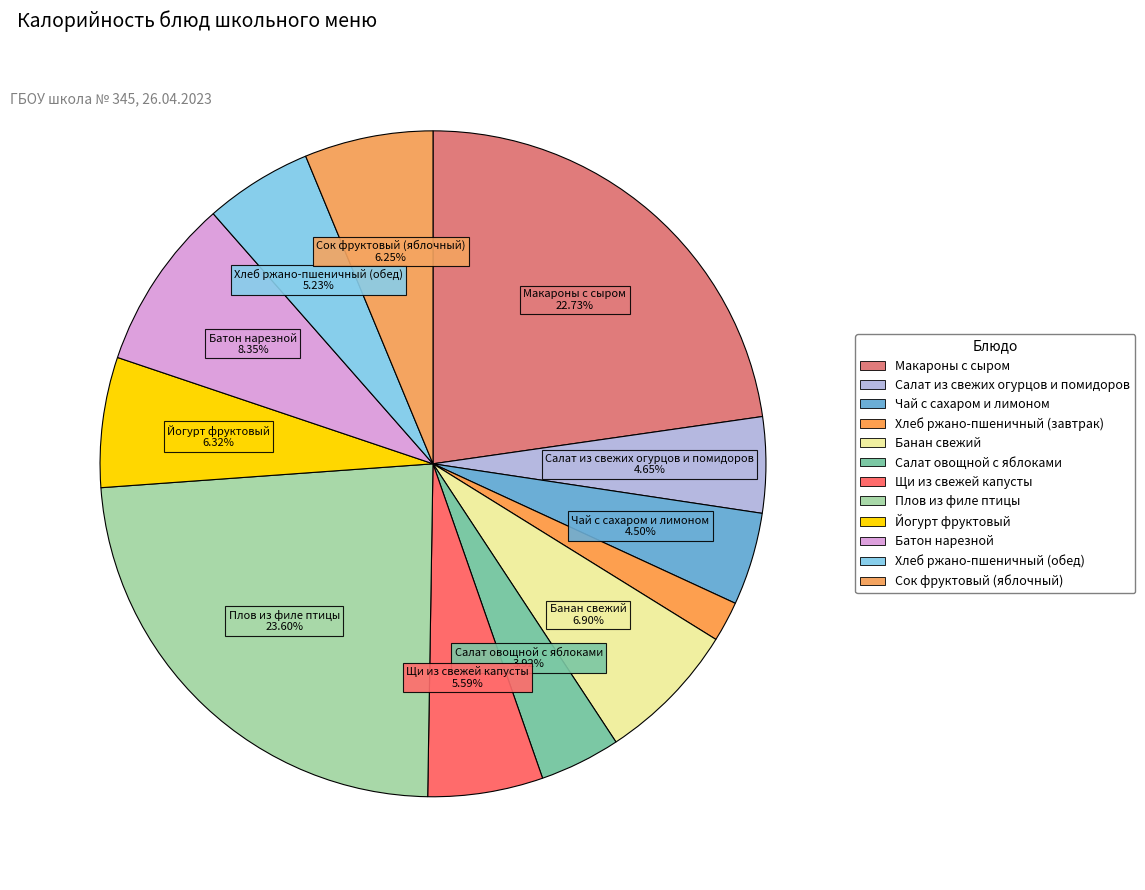

Between Банан свежий and Макароны с сыром, which is larger?

Макароны с сыром